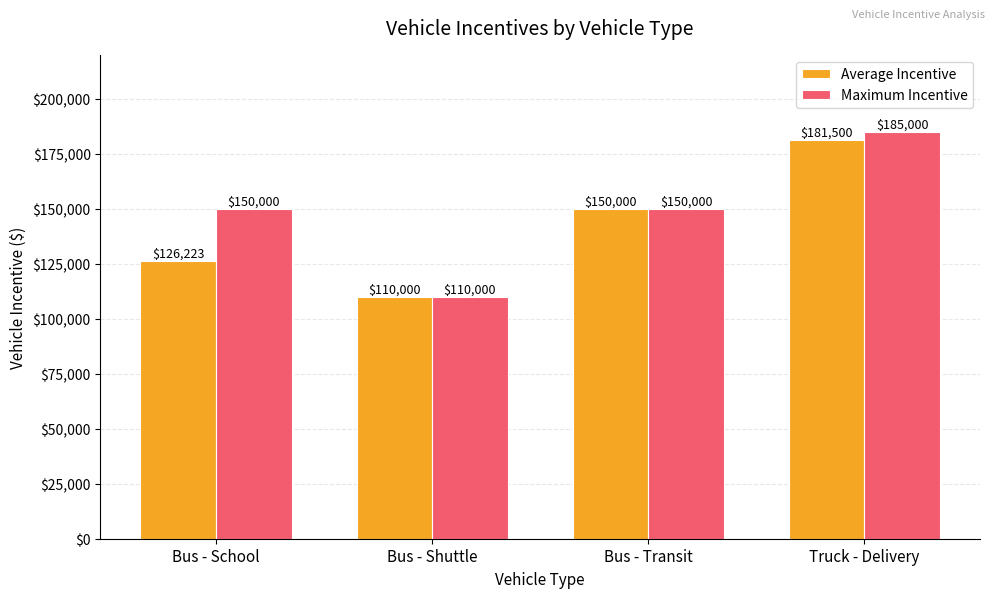

What is the difference between the Maximum Incentive values at Bus - Transit and Truck - Delivery?

35000.0